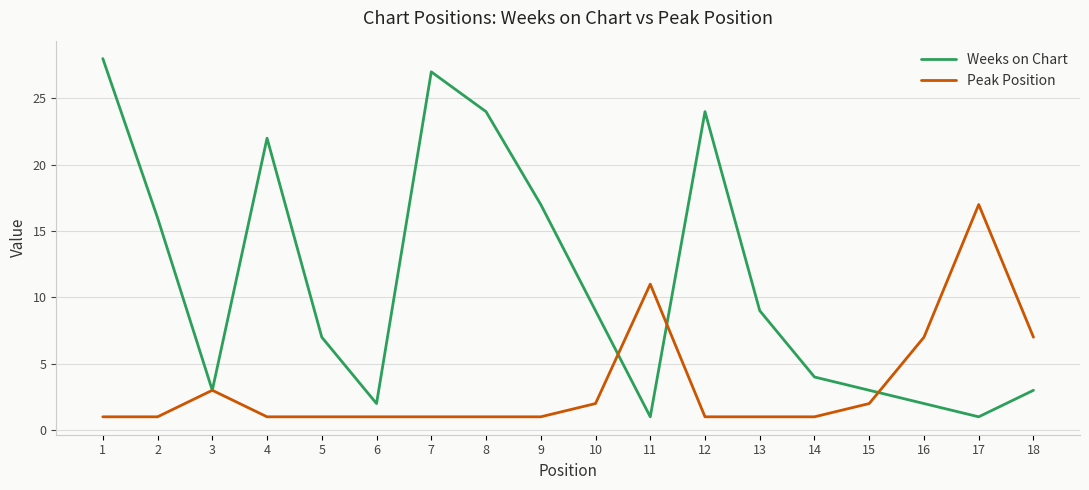

What is the greatest value displayed?

28